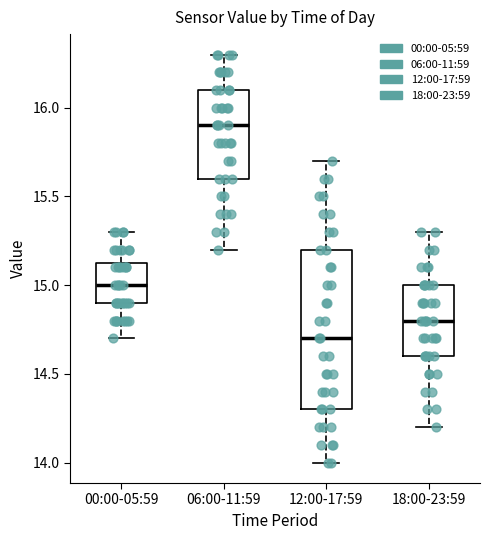

Comparing the boxes themselves (not the whiskers), which one is the tallest?

12:00-17:59